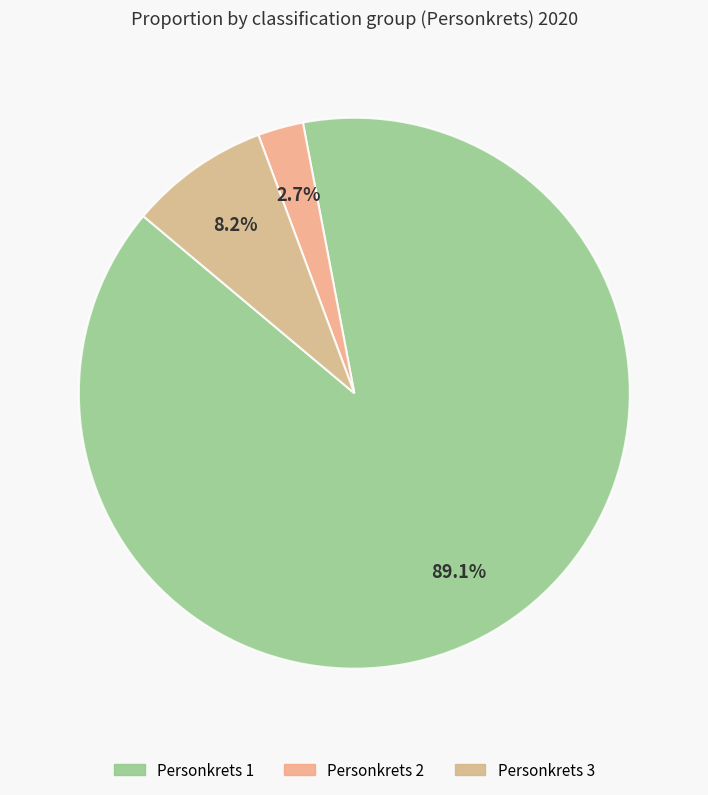

Count the number of slices in the pie.

3